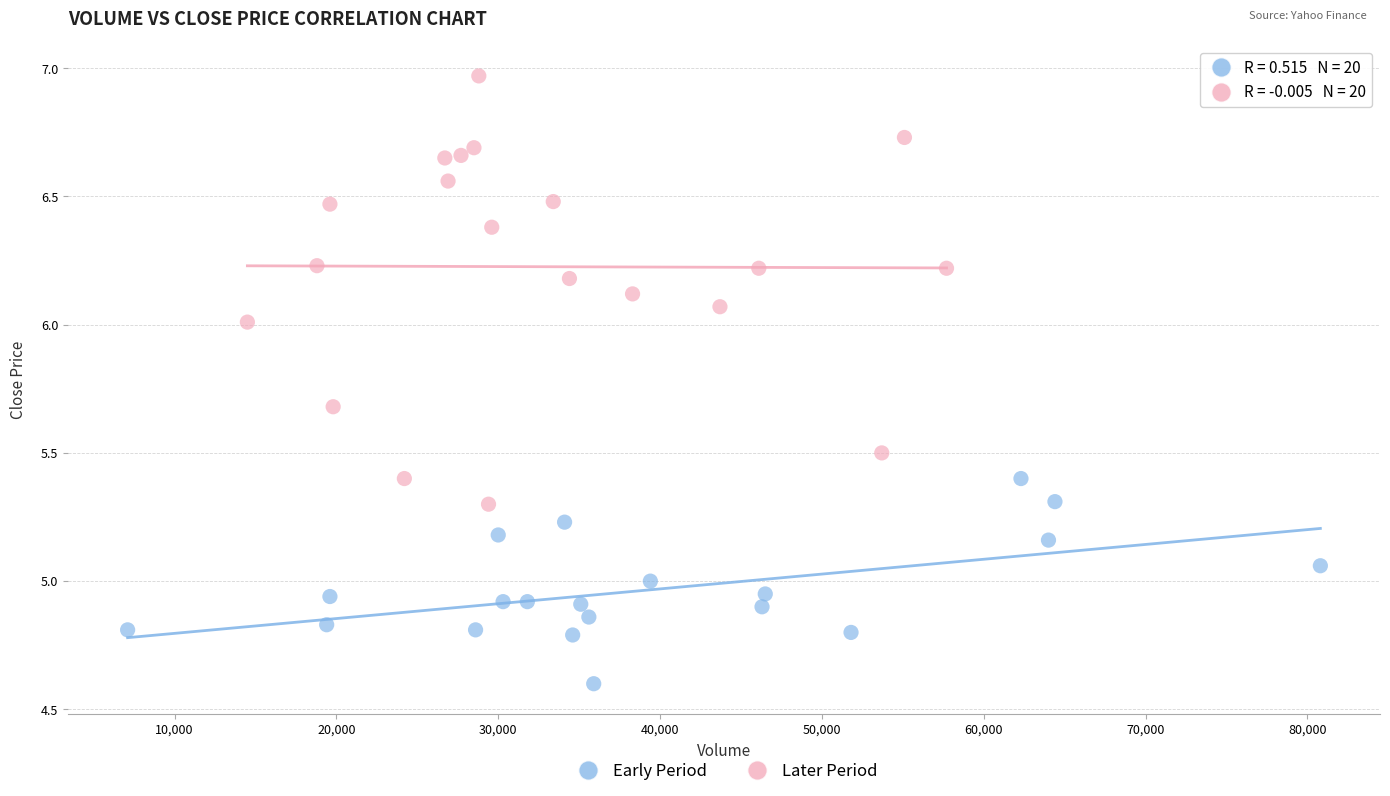

Which series reaches the minimum Y coordinate?

Early Period